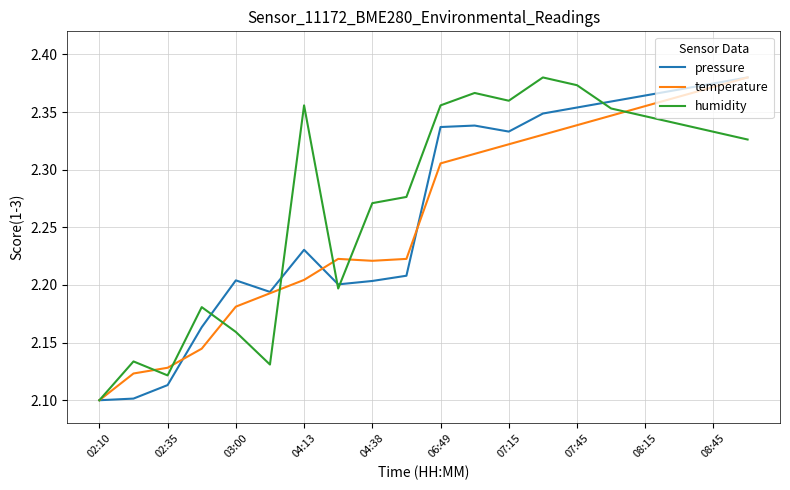

At 04:13, list the series in order from smallest to largest.

temperature, pressure, humidity